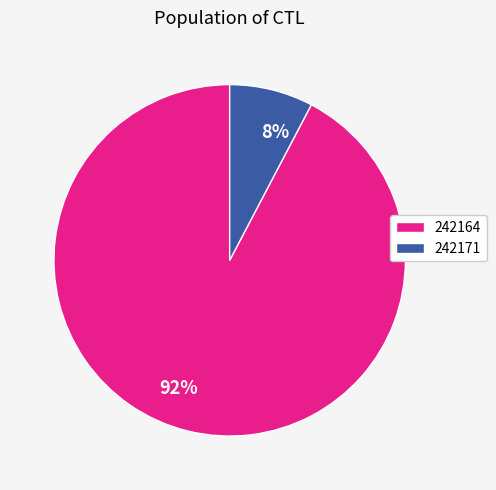

Is it true that 242164 is 99% of the pie?

False